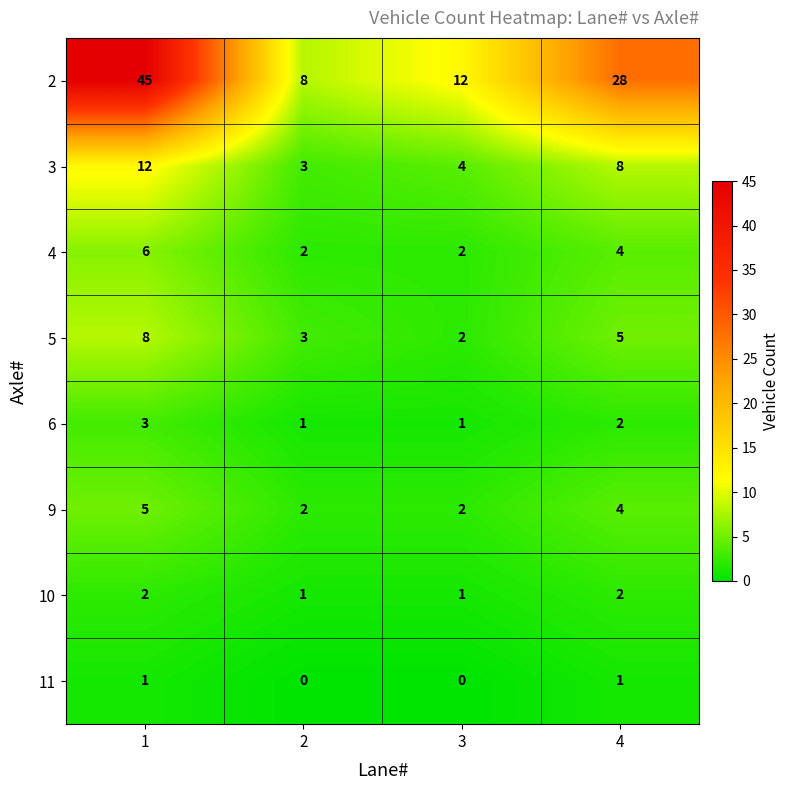

The value of 2 at 1 is 29. True or false?

False